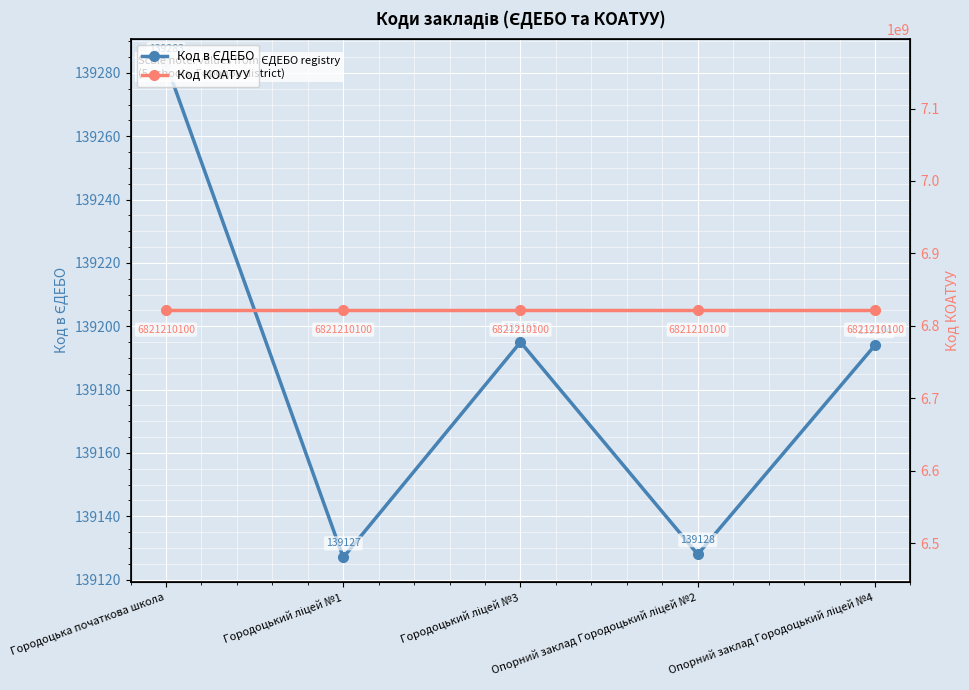

Where does the Код в ЄДЕБО series first go above 139194?

Городоцька початкова школа